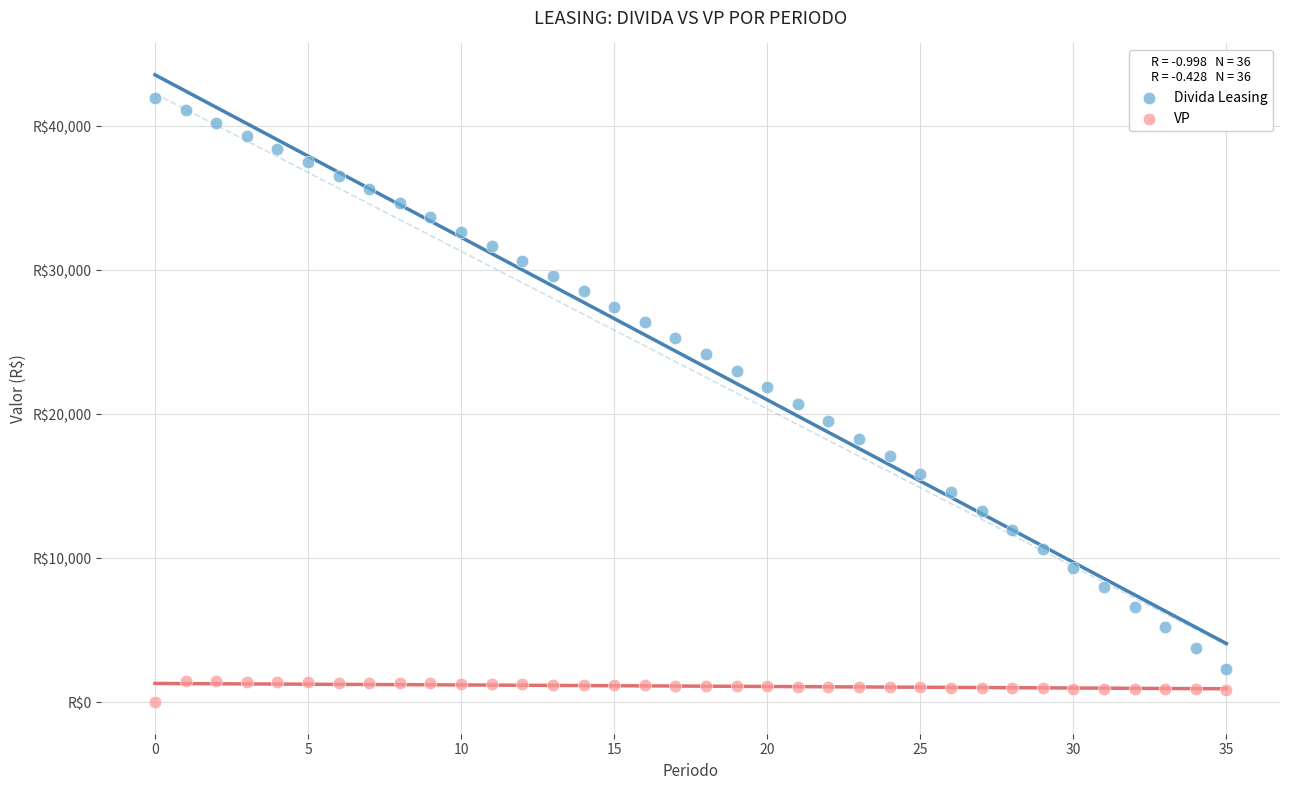

Which series reaches the maximum Y coordinate?

Divida Leasing